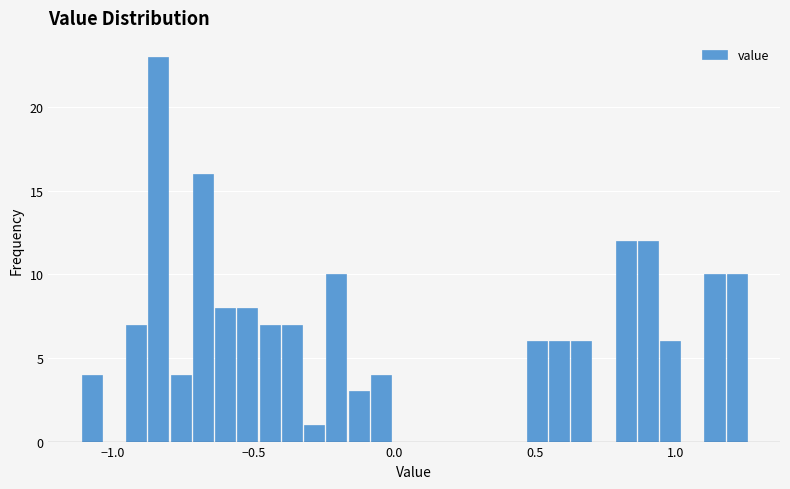

Read against the x-axis, roughly where is the centre of the tallest bar?

-0.85